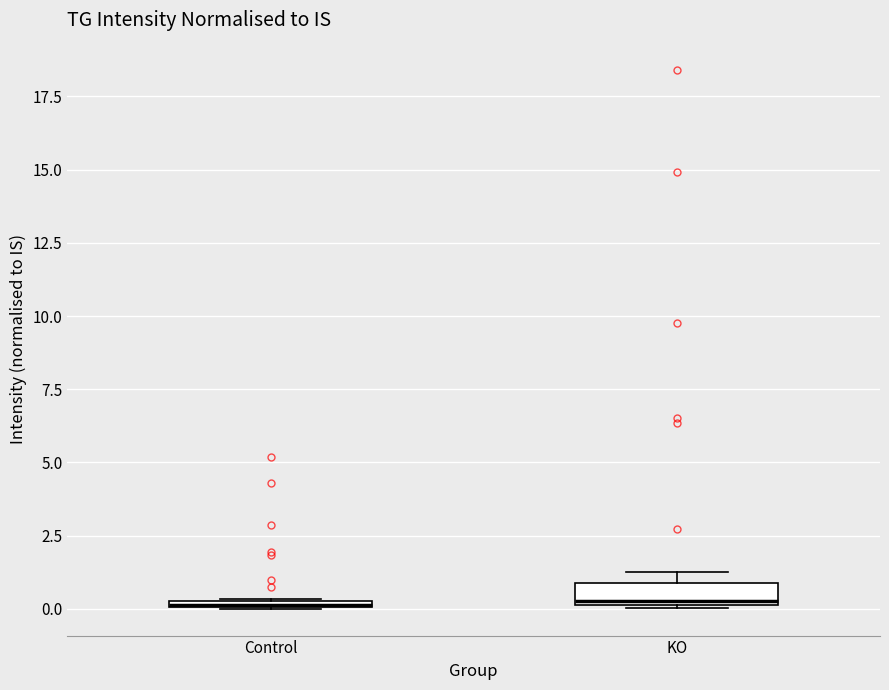

Where is the upper edge of the box for Control on the y-axis? The values are not printed on the chart, so give them approximately, as read against the axis.

0.5